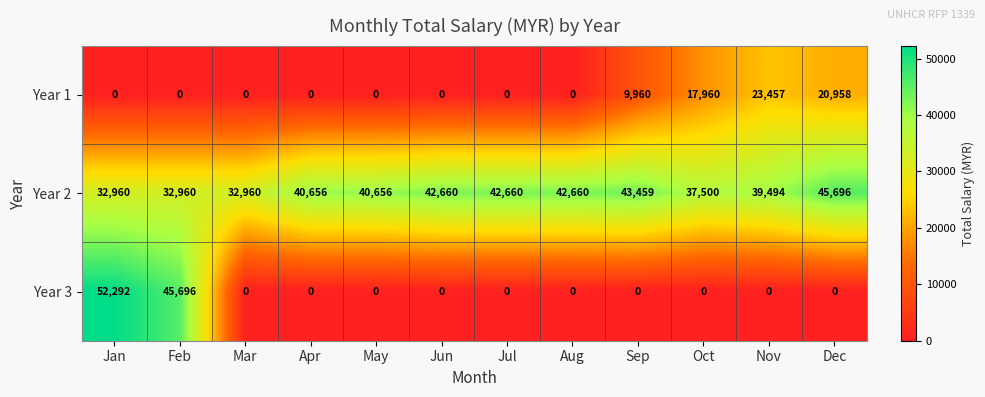

What is the difference between the highest and lowest values at Jan?

52292